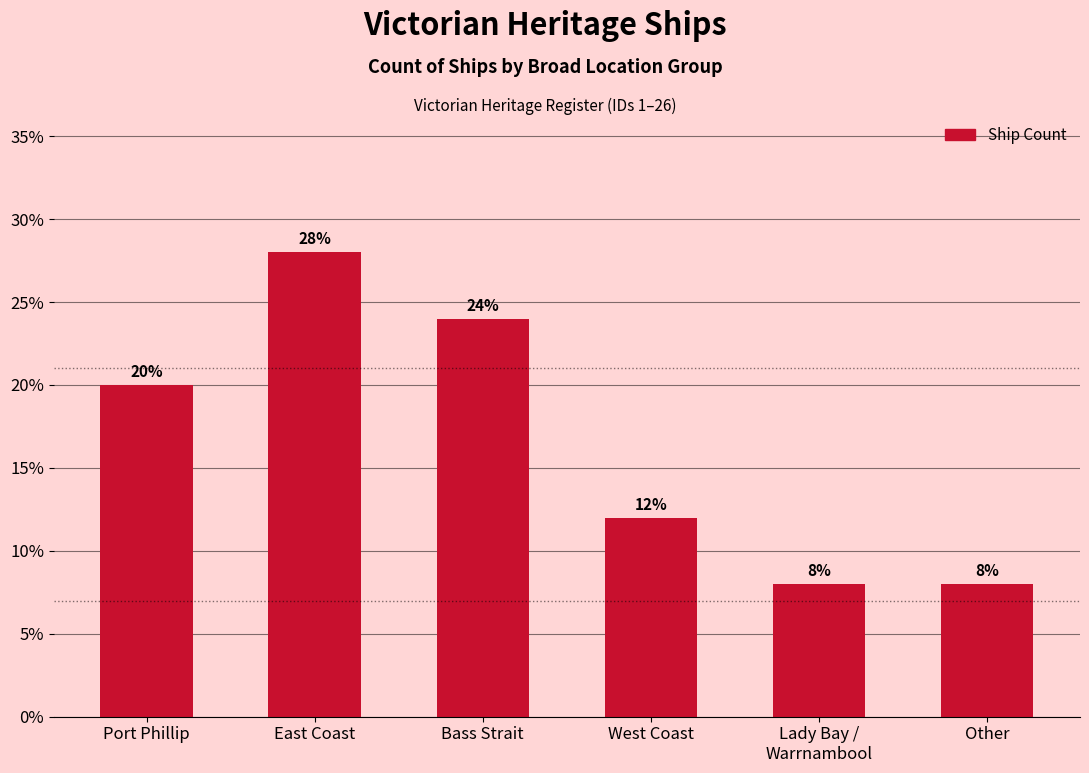

Approximately how many times larger is the value at Other compared to Bass Strait?

0.3